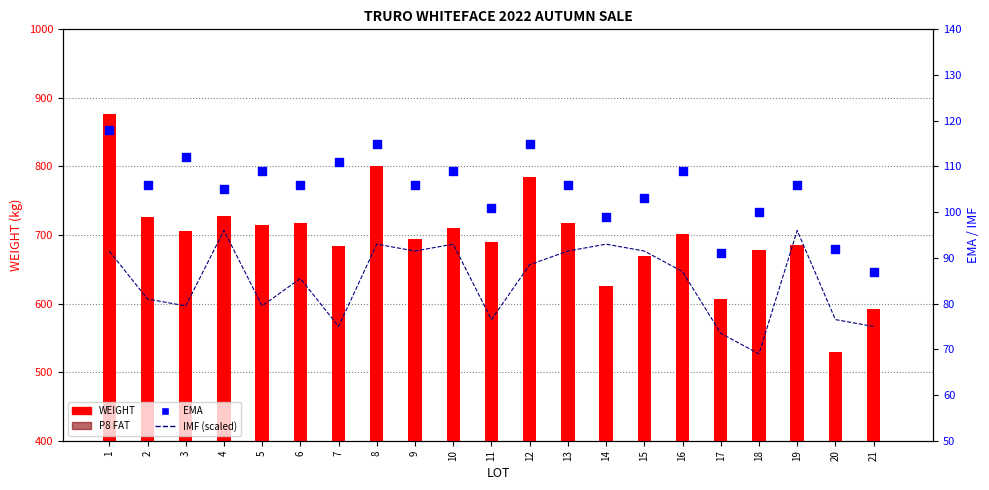

What is the total value across all series at 19?

901.0